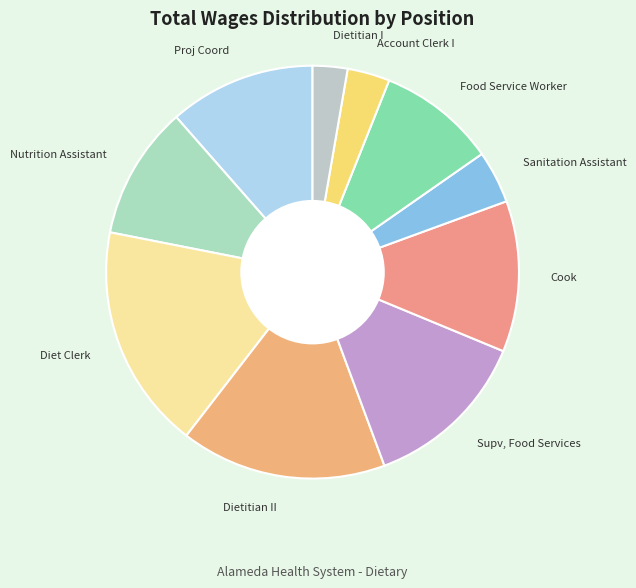

Which slice is the largest?

Diet Clerk